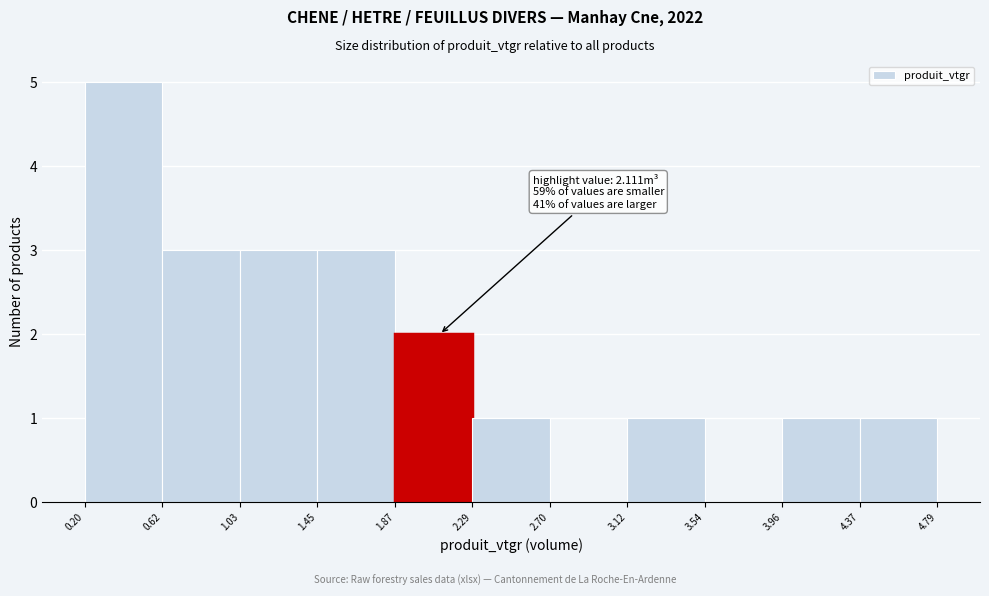

Which range on the x-axis has the tallest bar?

0.20 to 0.62